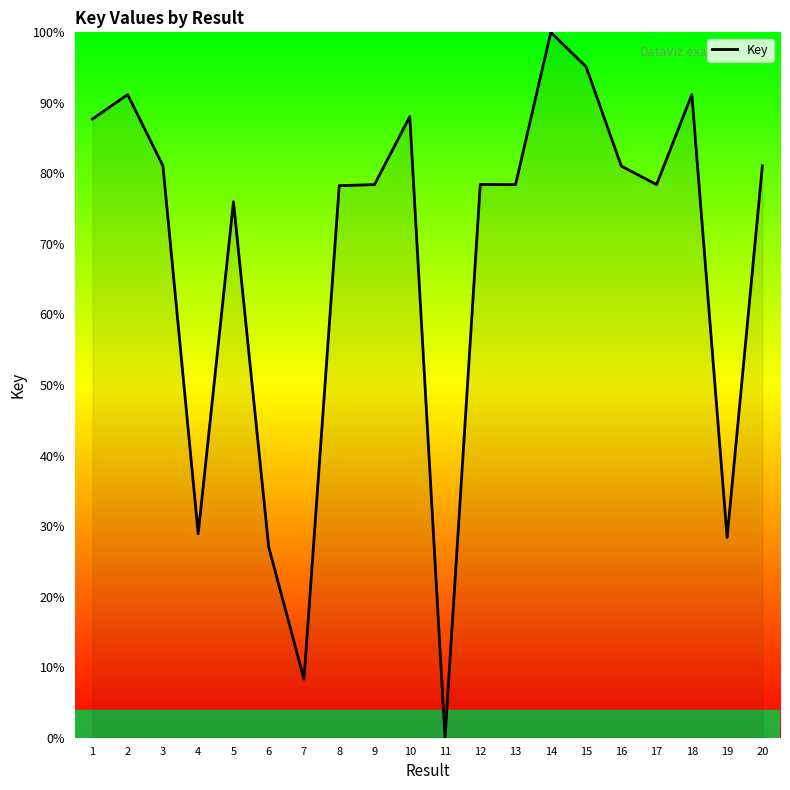

The value at 12 is 78.4. True or false?

True